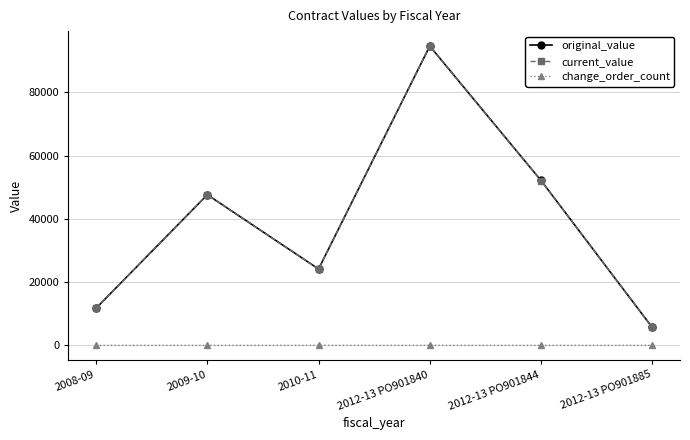

What value does the current_value series have at 2010-11?

24150.0